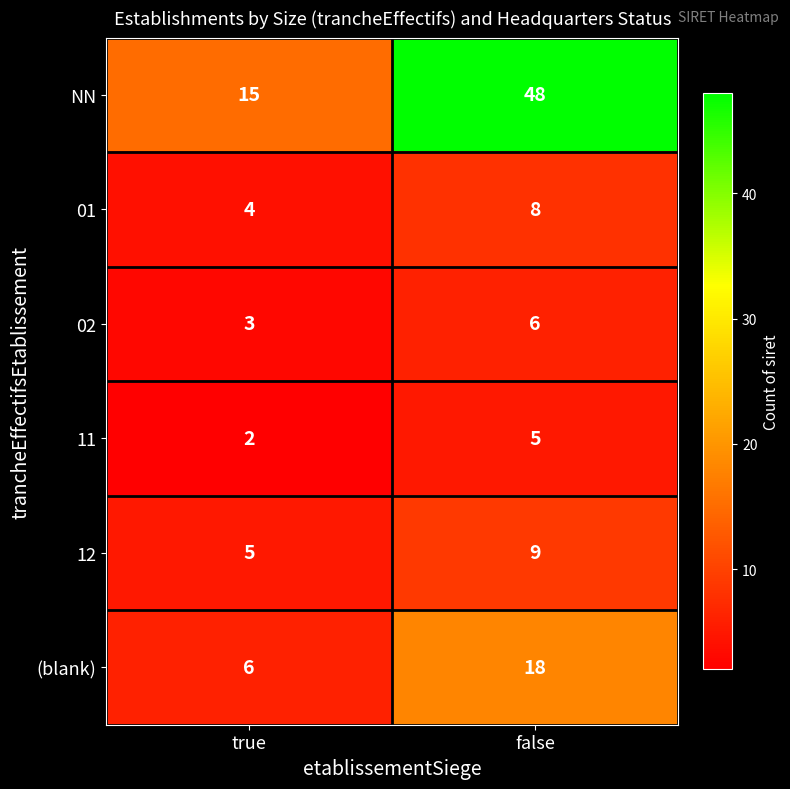

Read the 02 value at true.

3